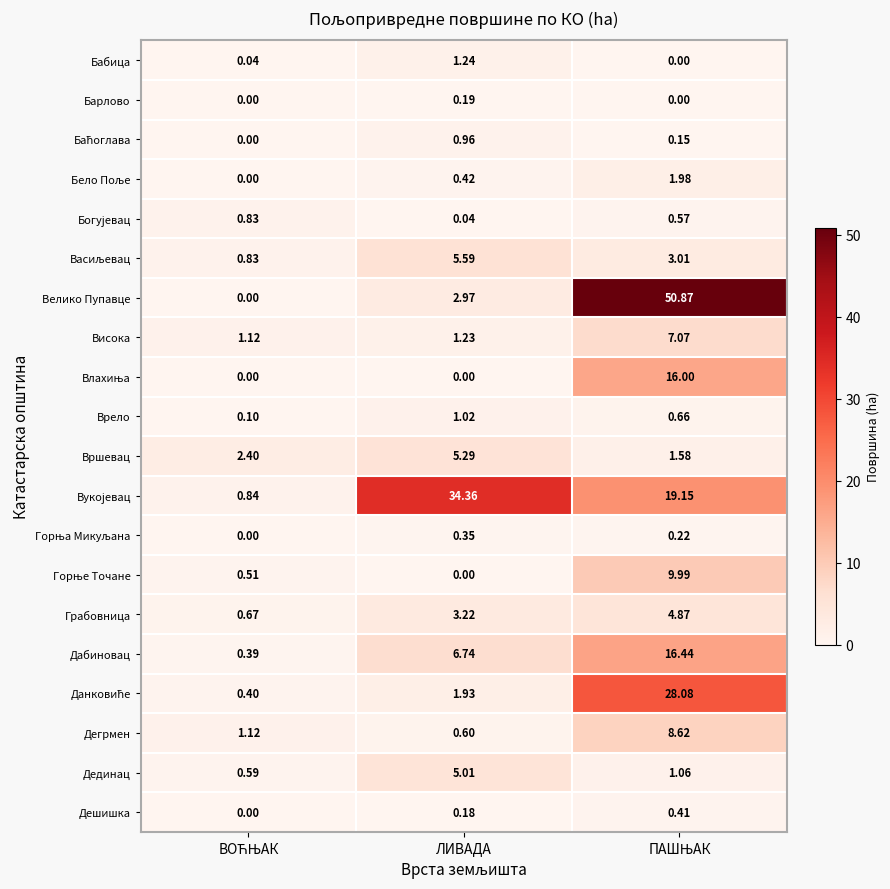

Which series has the widest spread of values?

Велико Пупавце